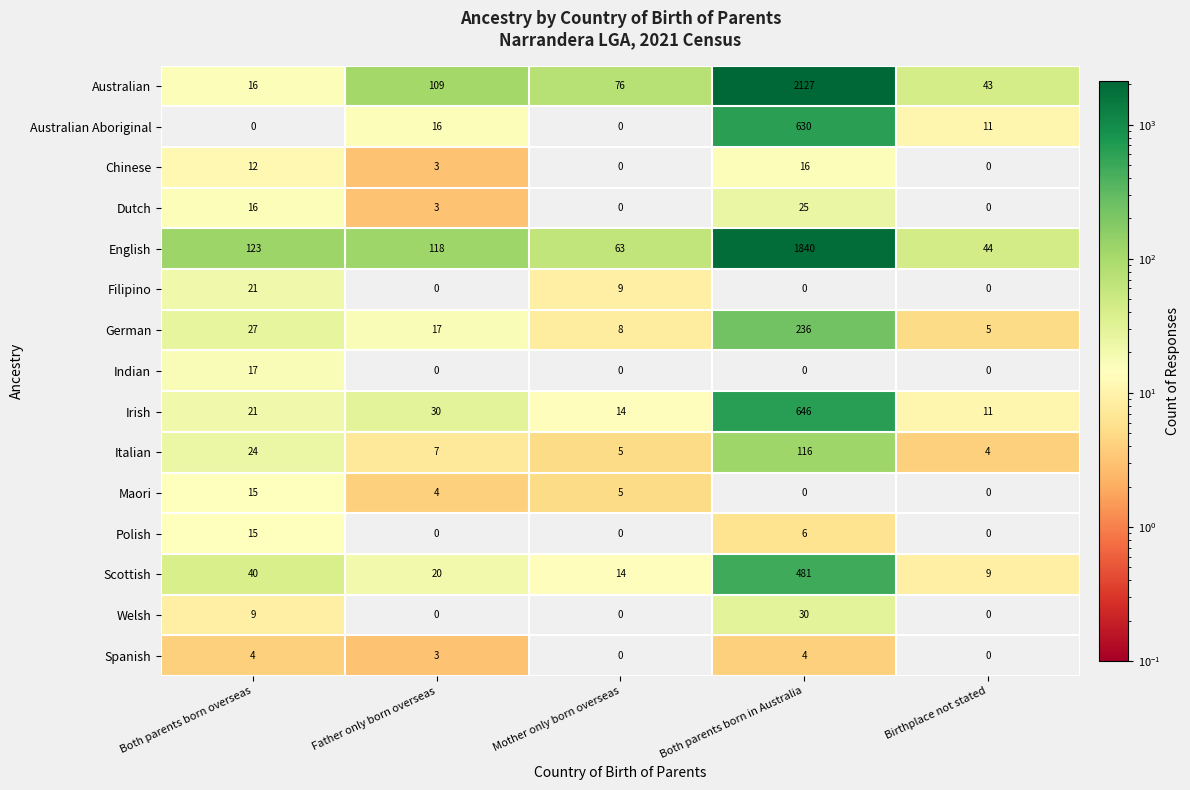

Which series changed the most between Both parents born overseas and Father only born overseas?

Australian